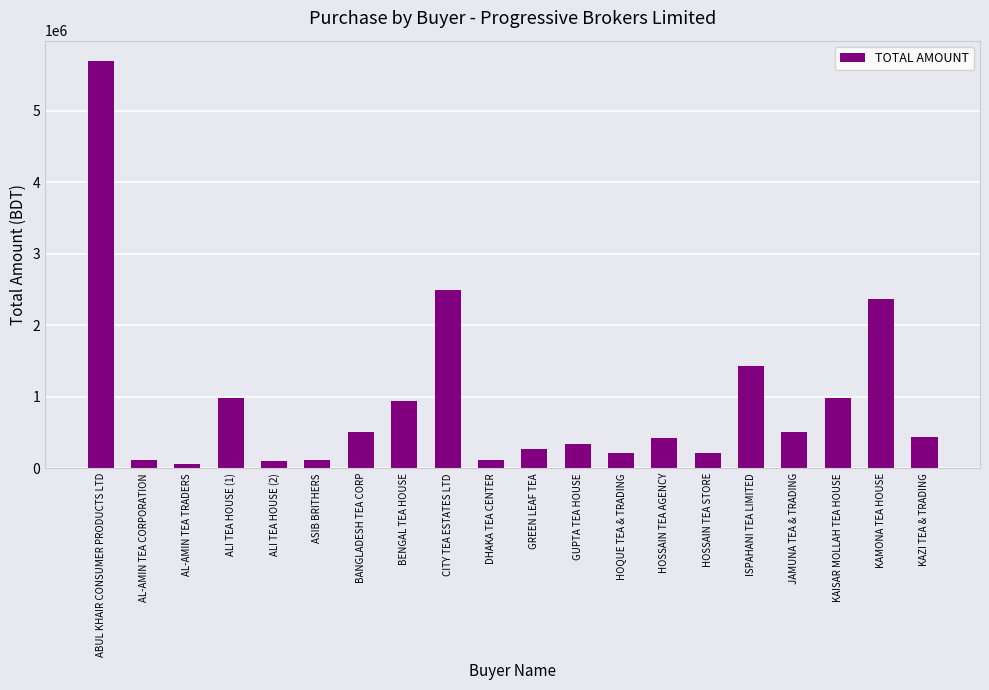

What is the change in value from CITY TEA ESTATES LTD to HOQUE TEA & TRADING?

-2279609.5